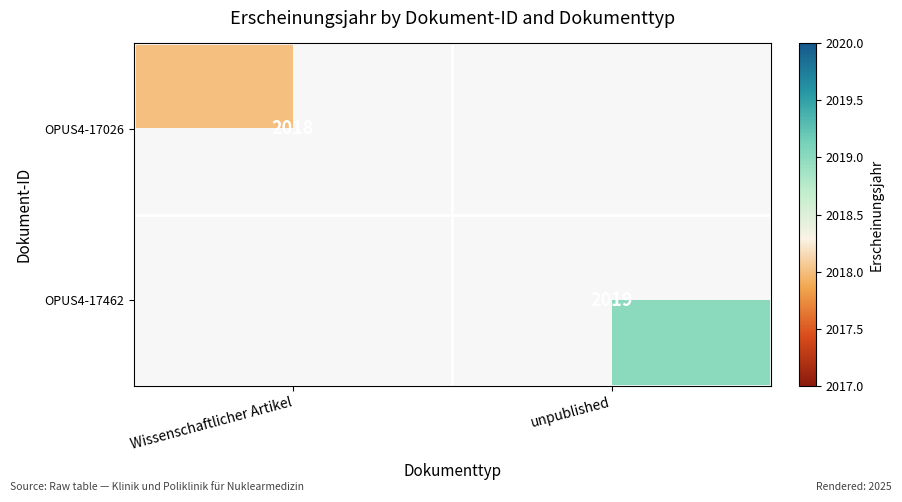

The OPUS4-17026 series shows 2018 at Wissenschaftlicher Artikel. True or false?

True